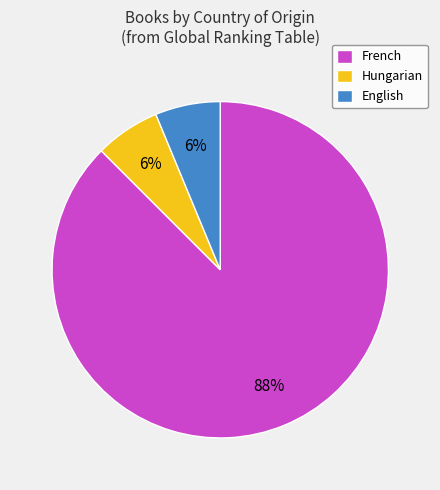

How many segments does this pie chart have?

3